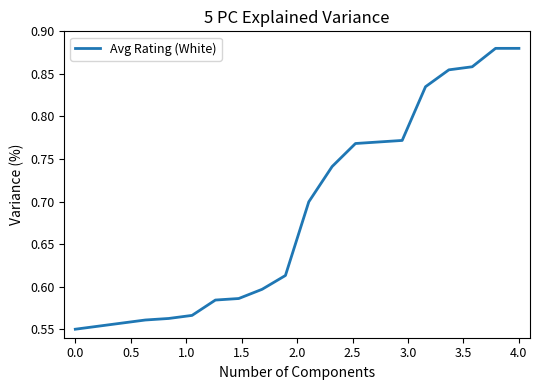

Does the chart have visible grid lines?

No